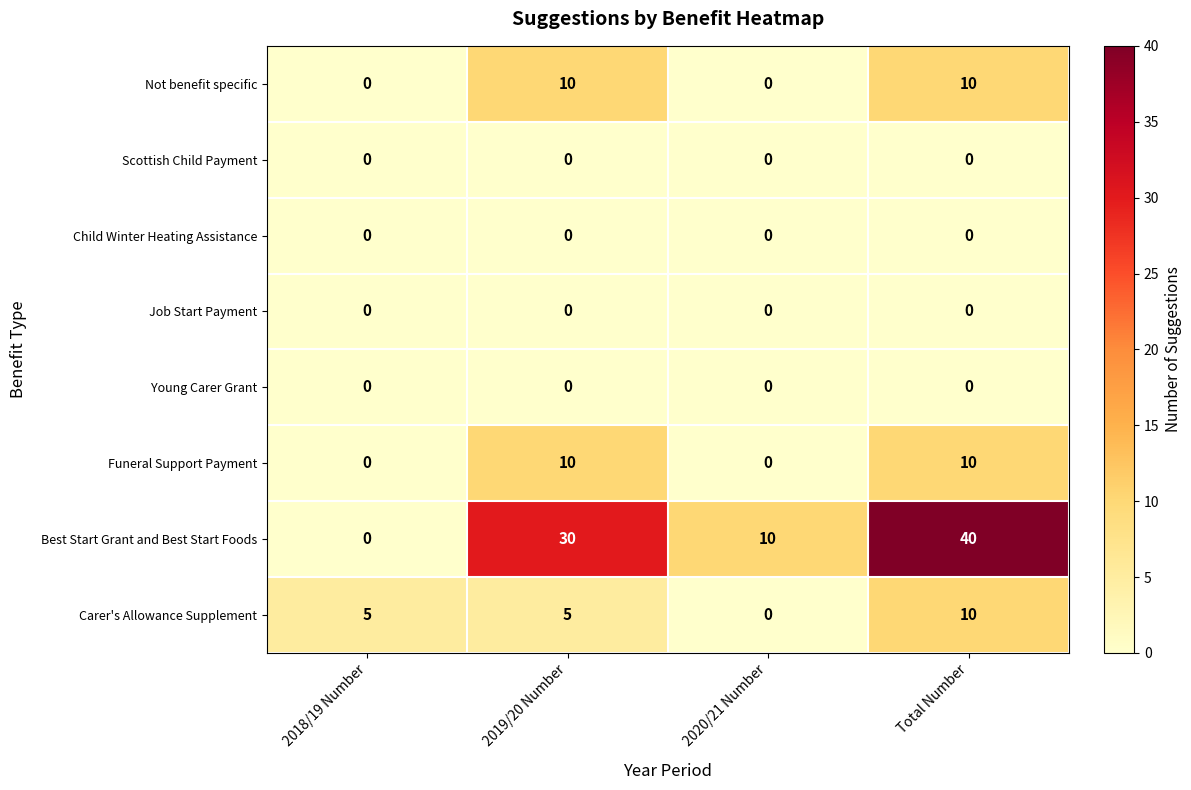

What is the greatest value displayed?

40